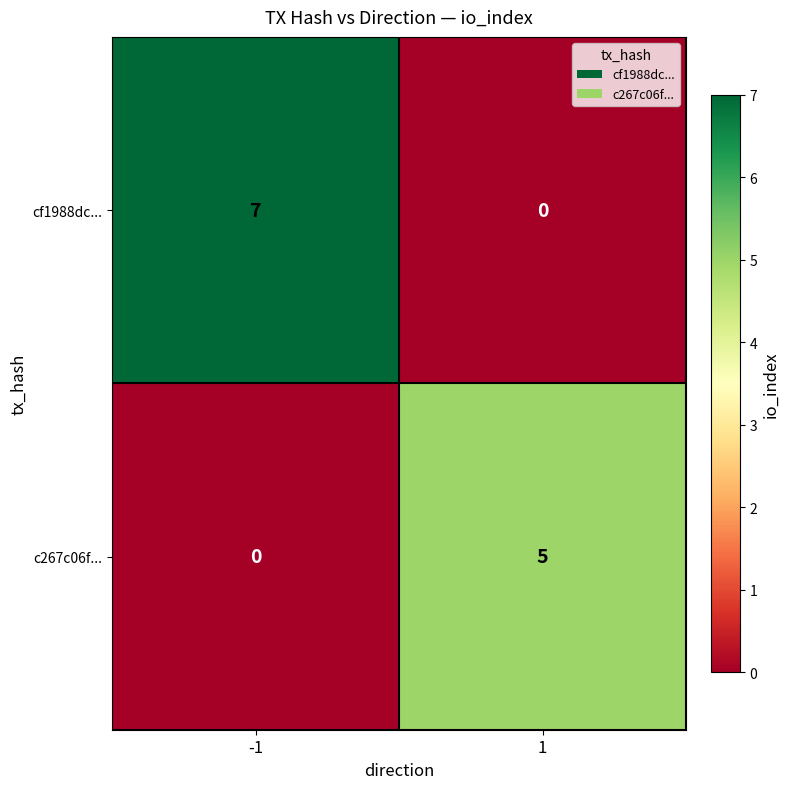

What is the difference between the c267c06f... values at -1 and 1?

5